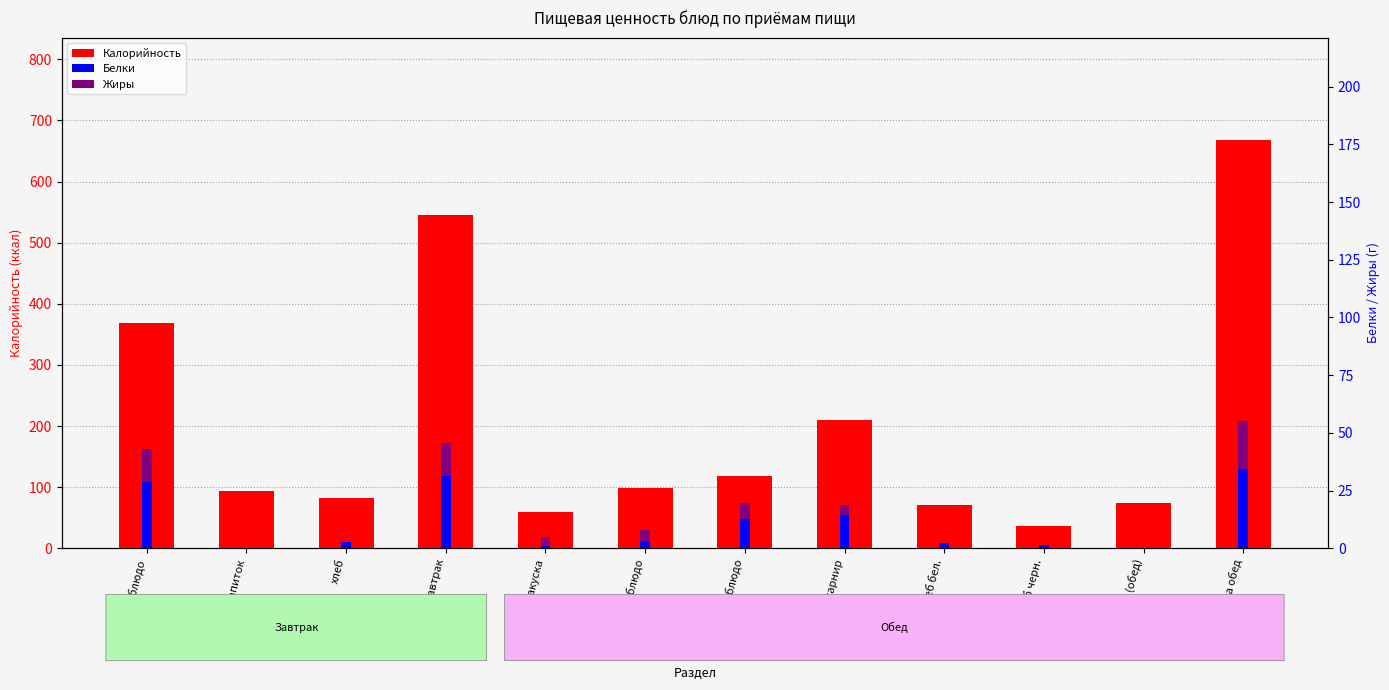

The value of Белки at хлеб is 2.7. True or false?

True